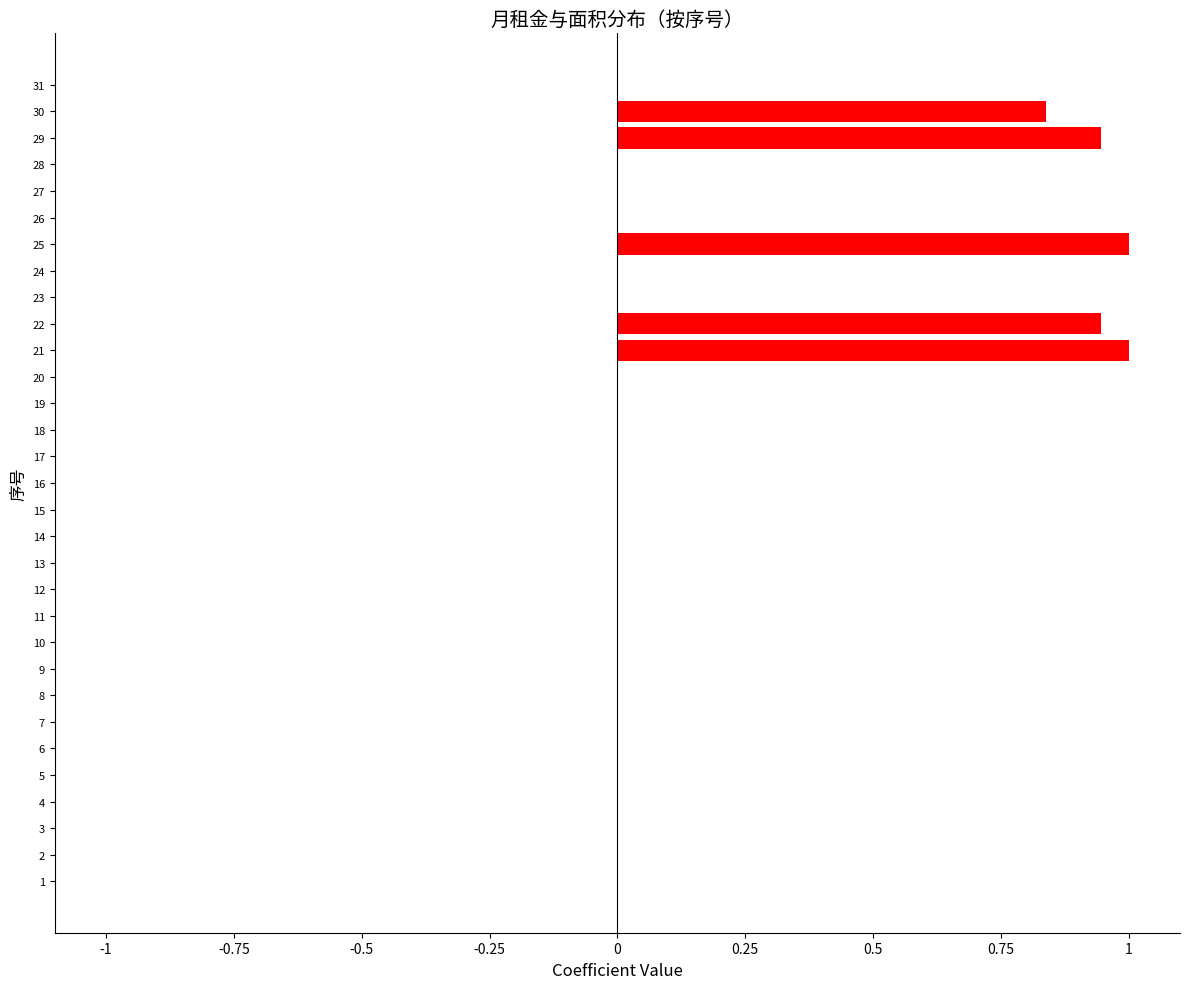

What is the maximum value shown in the chart?

1.0